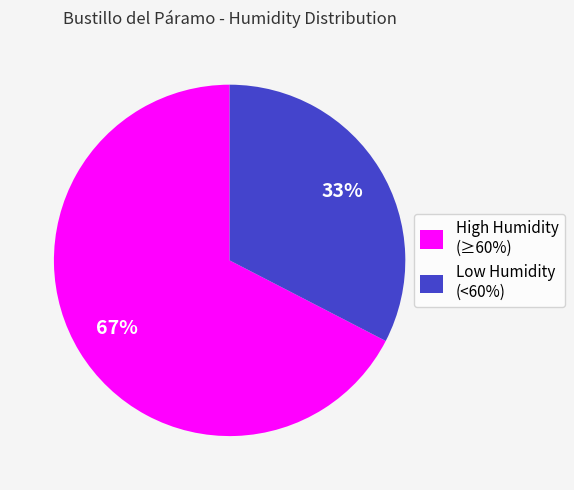

To the nearest percent, what percentage of the pie is High Humidity (≥60%)?

67%